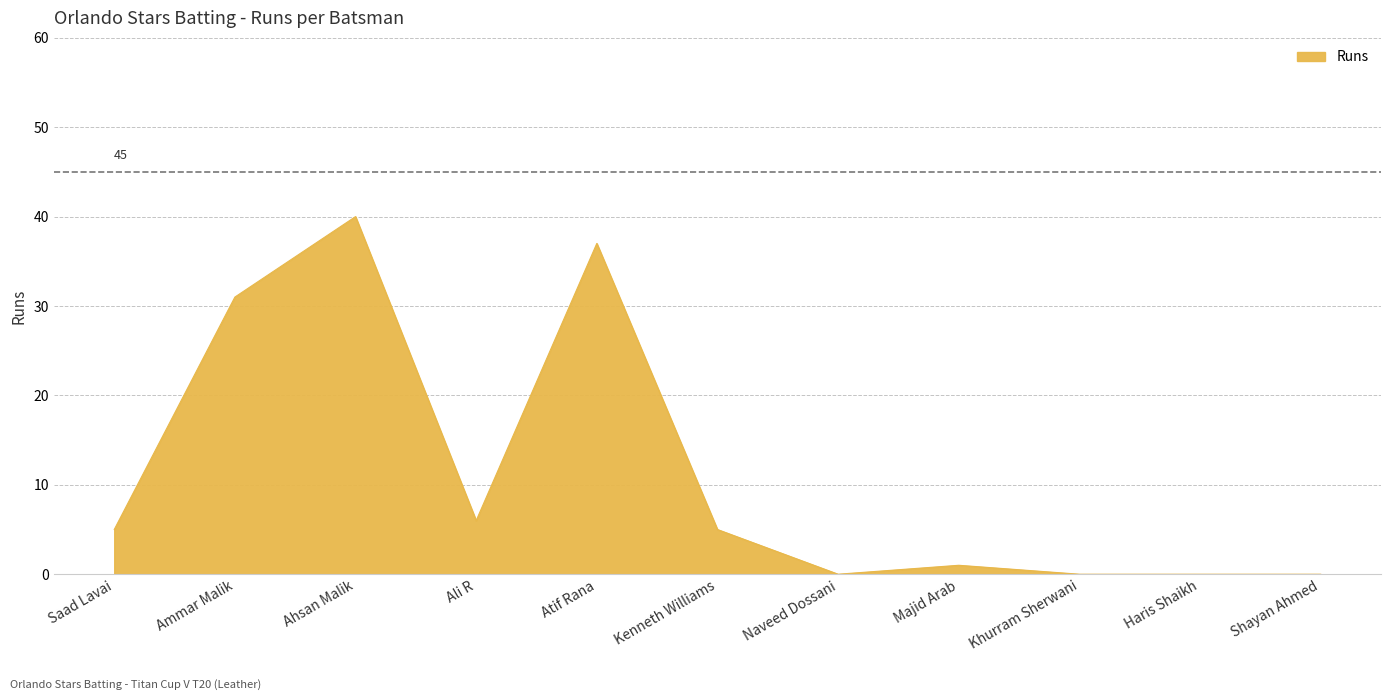

Is it true that the value at Saad Lavai is 3?

False